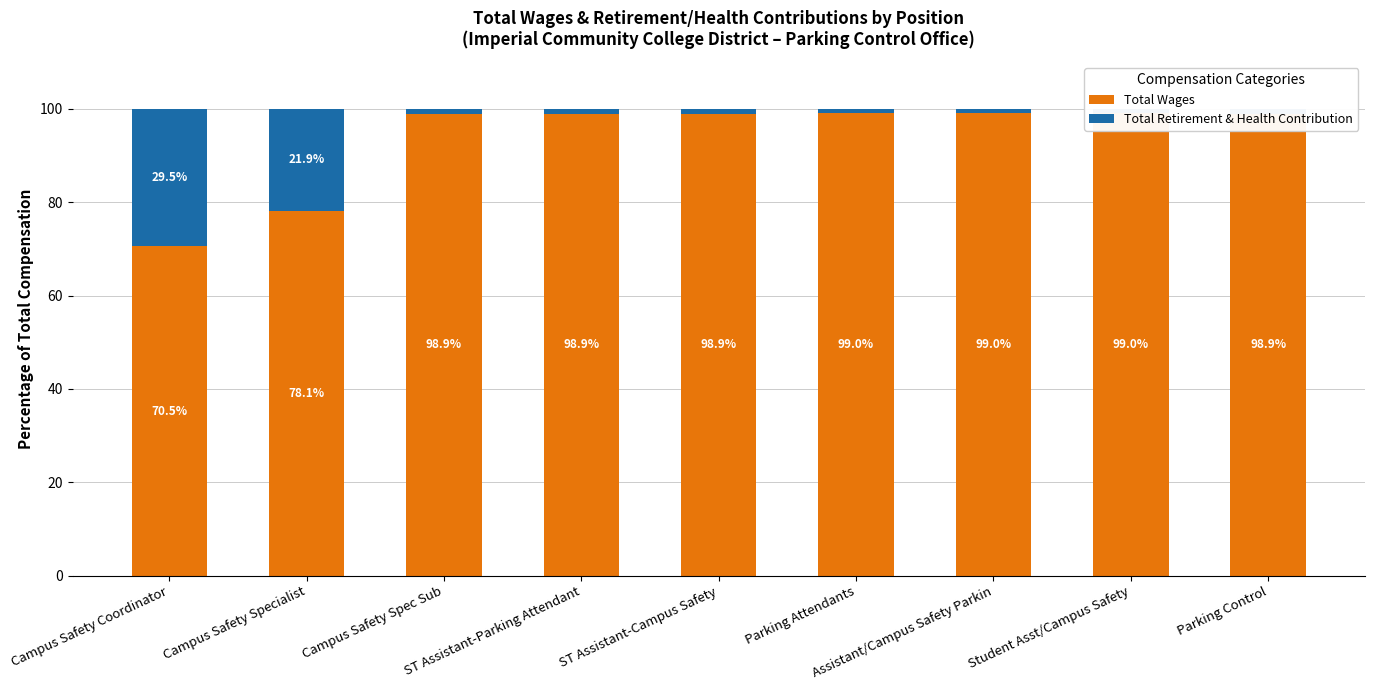

Is it true that Total Retirement & Health Contribution equals 0.3 at Assistant/Campus Safety Parkin?

False